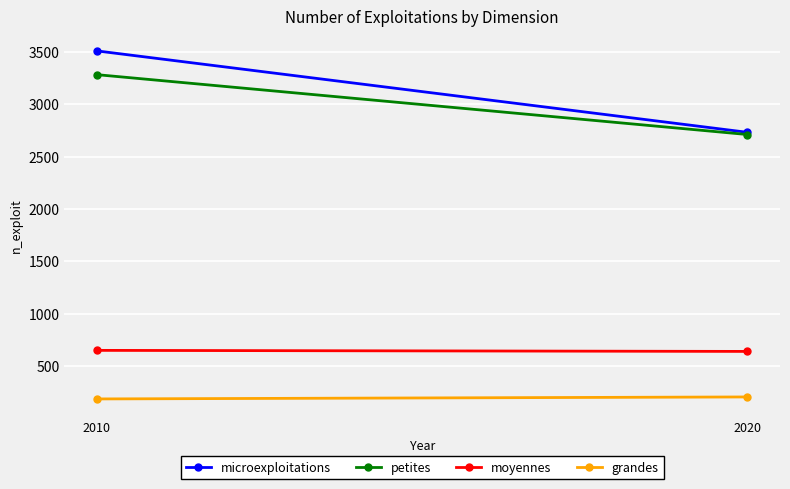

What is the maximum value shown in the chart?

3509